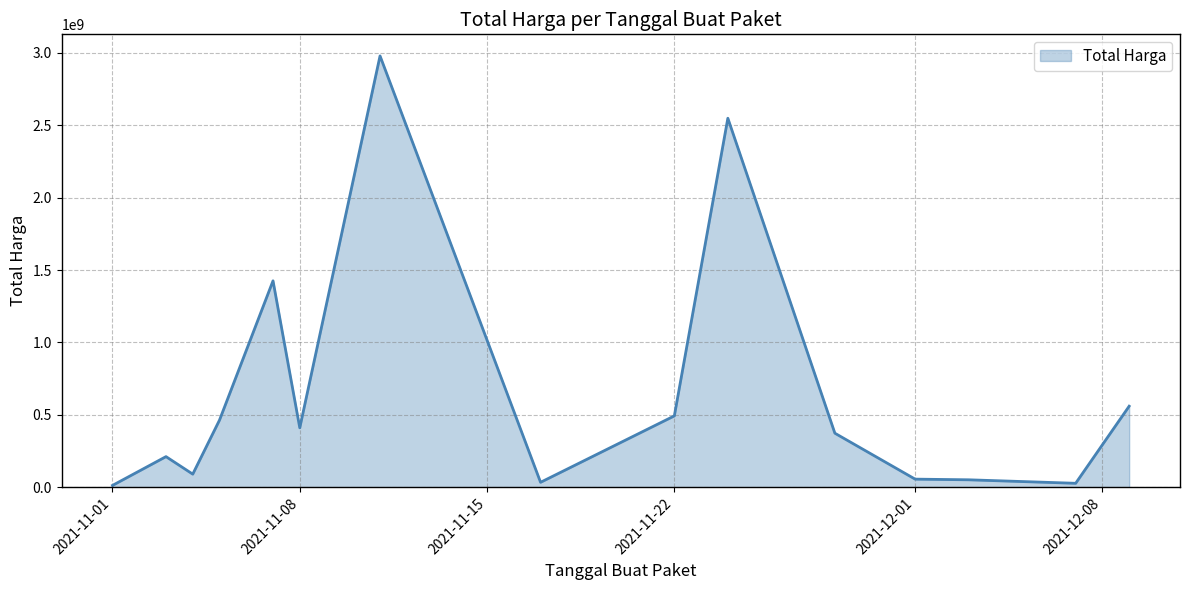

How many lines are shown in the chart?

1